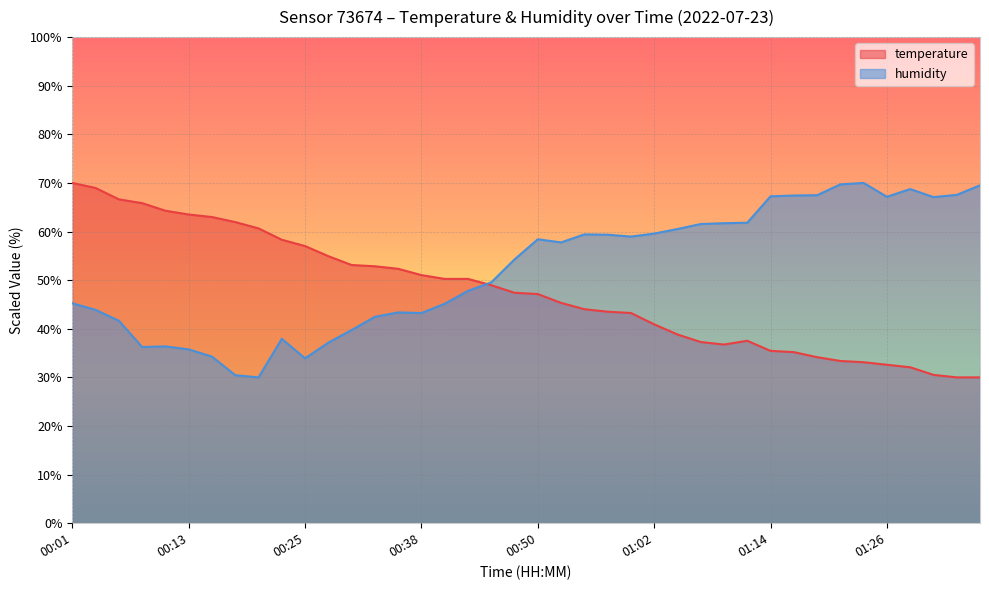

True or false: humidity has more than 2 points higher than both neighbors.

True